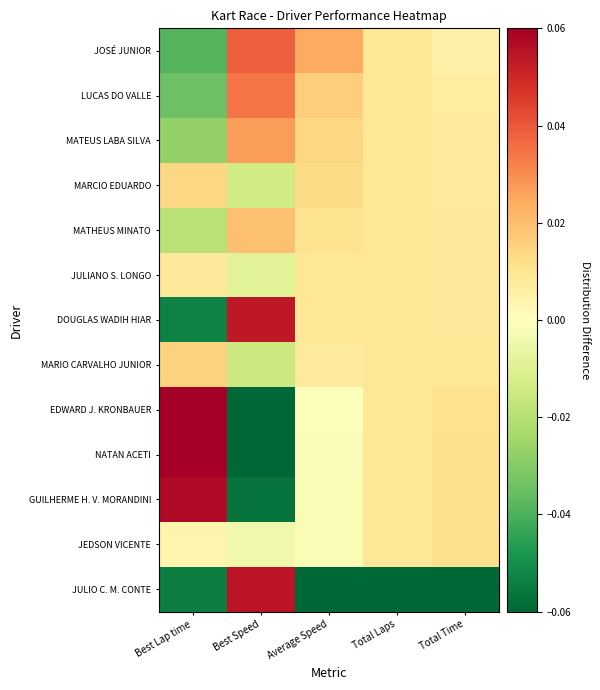

Reading right to left, extract all data points from this chart.

JOSÉ JUNIOR: Total Time=0.0	Total Laps=0.0	Average Speed=0.0	Best Speed=0.0	Best Lap time=-0.0
LUCAS DO VALLE: Total Time=0.0	Total Laps=0.0	Average Speed=0.0	Best Speed=0.0	Best Lap time=-0.0
MATEUS LABA SILVA: Total Time=0.0	Total Laps=0.0	Average Speed=0.0	Best Speed=0.0	Best Lap time=-0.0
MARCIO EDUARDO: Total Time=0.0	Total Laps=0.0	Average Speed=0.0	Best Speed=-0.0	Best Lap time=0.0
MATHEUS MINATO: Total Time=0.0	Total Laps=0.0	Average Speed=0.0	Best Speed=0.0	Best Lap time=-0.0
JULIANO S. LONGO: Total Time=0.0	Total Laps=0.0	Average Speed=0.0	Best Speed=-0.0	Best Lap time=0.0
DOUGLAS WADIH HIAR: Total Time=0.0	Total Laps=0.0	Average Speed=0.0	Best Speed=0.1	Best Lap time=-0.1
MARIO CARVALHO JUNIOR: Total Time=0.0	Total Laps=0.0	Average Speed=0.0	Best Speed=-0.0	Best Lap time=0.0
EDWARD J. KRONBAUER: Total Time=0.0	Total Laps=0.0	Average Speed=-0.0	Best Speed=-0.1	Best Lap time=0.1
NATAN ACETI: Total Time=0.0	Total Laps=0.0	Average Speed=-0.0	Best Speed=-0.1	Best Lap time=0.1
GUILHERME H. V. MORANDINI: Total Time=0.0	Total Laps=0.0	Average Speed=-0.0	Best Speed=-0.1	Best Lap time=0.1
JEDSON VICENTE: Total Time=0.0	Total Laps=0.0	Average Speed=-0.0	Best Speed=-0.0	Best Lap time=0.0
JULIO C. M. CONTE: Total Time=-0.1	Total Laps=-0.1	Average Speed=-0.1	Best Speed=0.1	Best Lap time=-0.1